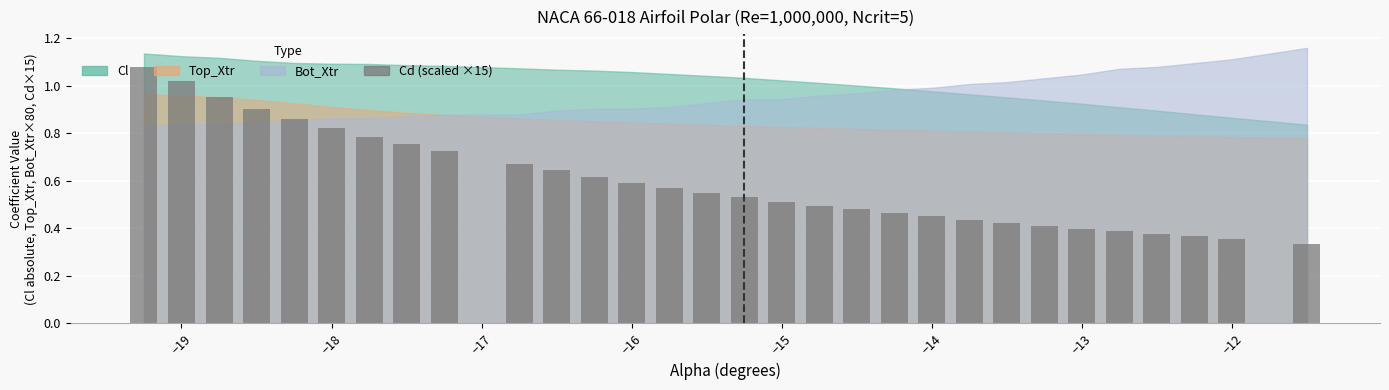

What is the sum of all values?

18.0